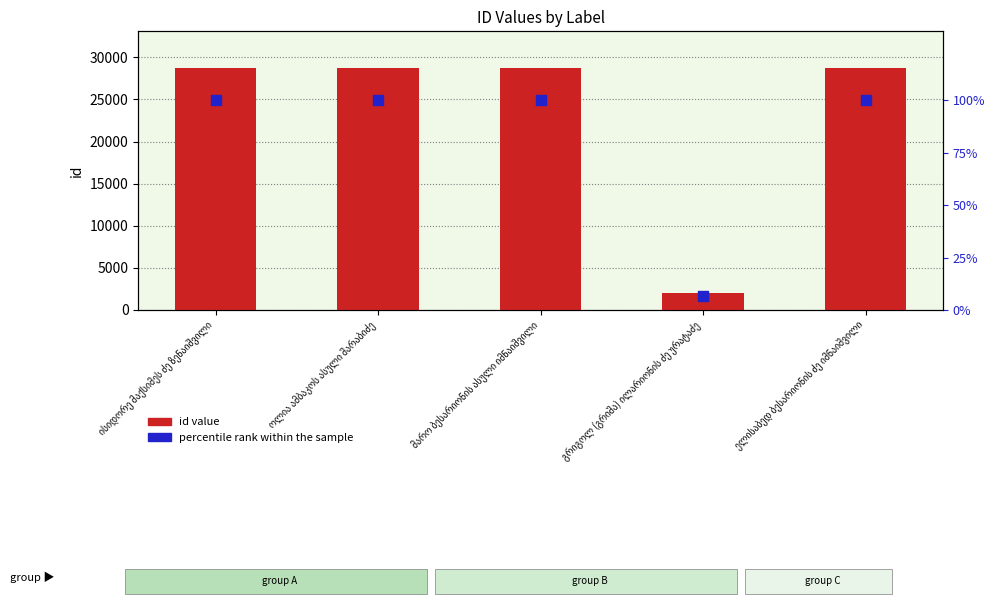

Which series contains the lowest Y value?

percentile rank within the sample